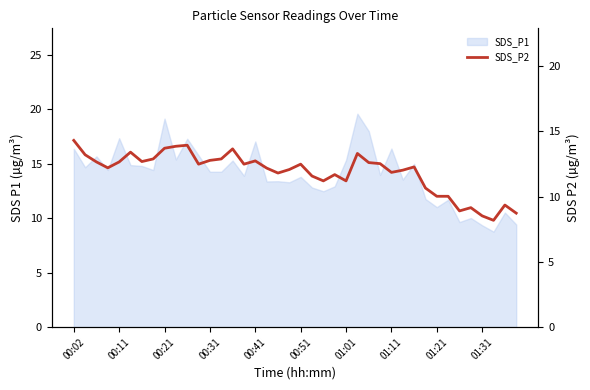

What is the value of the 37th point from the left?

8.5